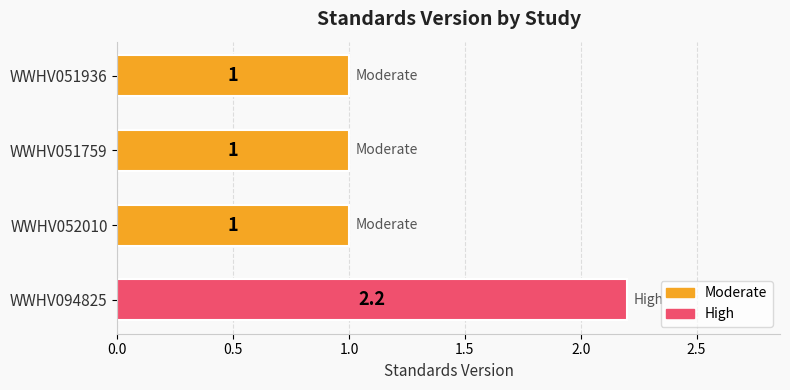

What position from the top is WWHV052010?

3